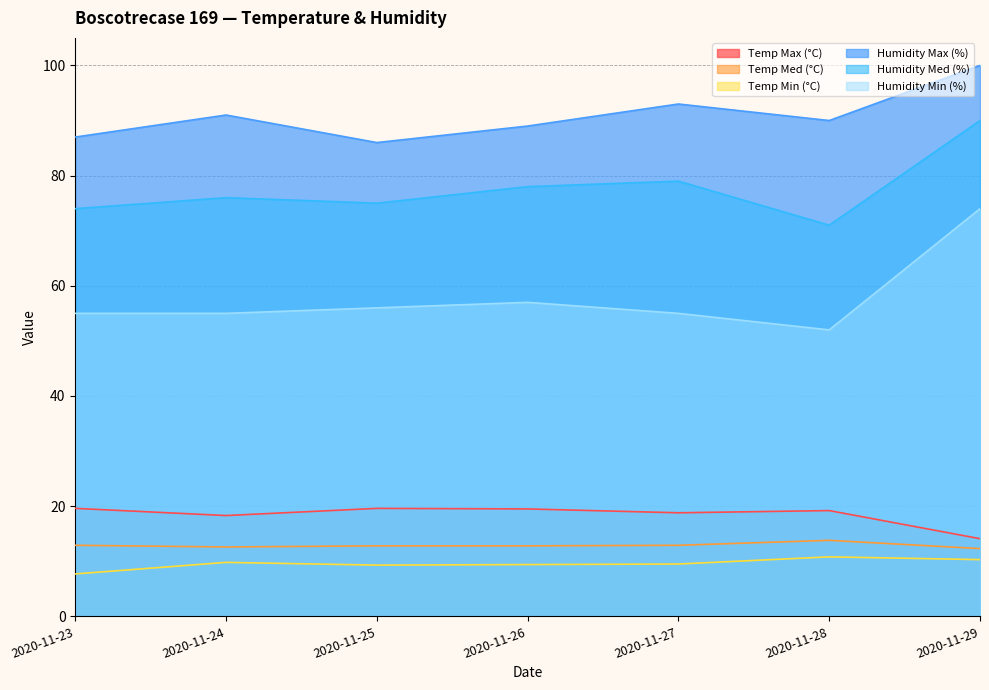

What is the maximum value for Humidity Min (%)?

74.0